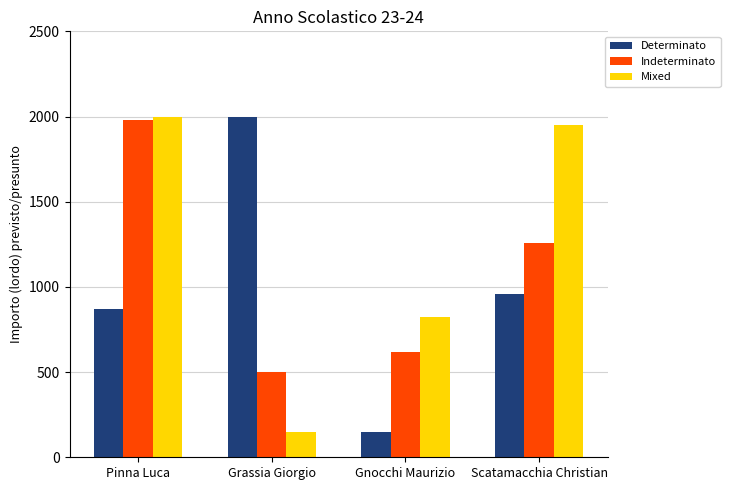

Between Gnocchi Maurizio and Scatamacchia Christian, which series saw the biggest shift?

Mixed